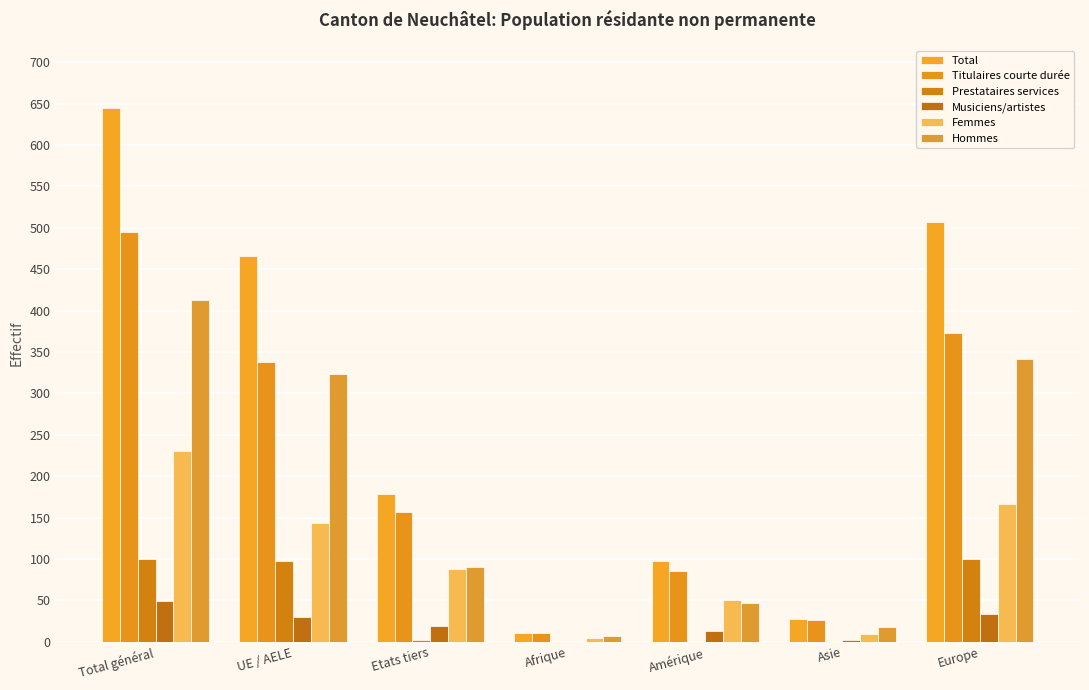

How many data points does each series have?

7